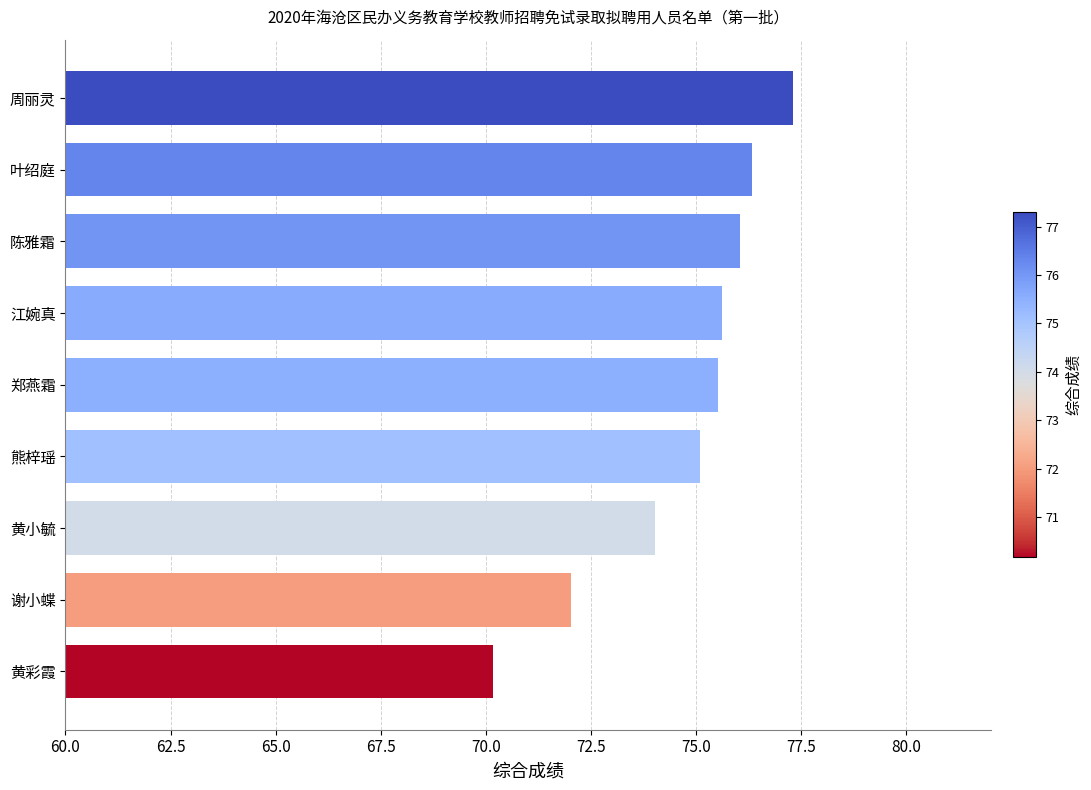

Are the bars grouped side by side (vs. stacked)?

No